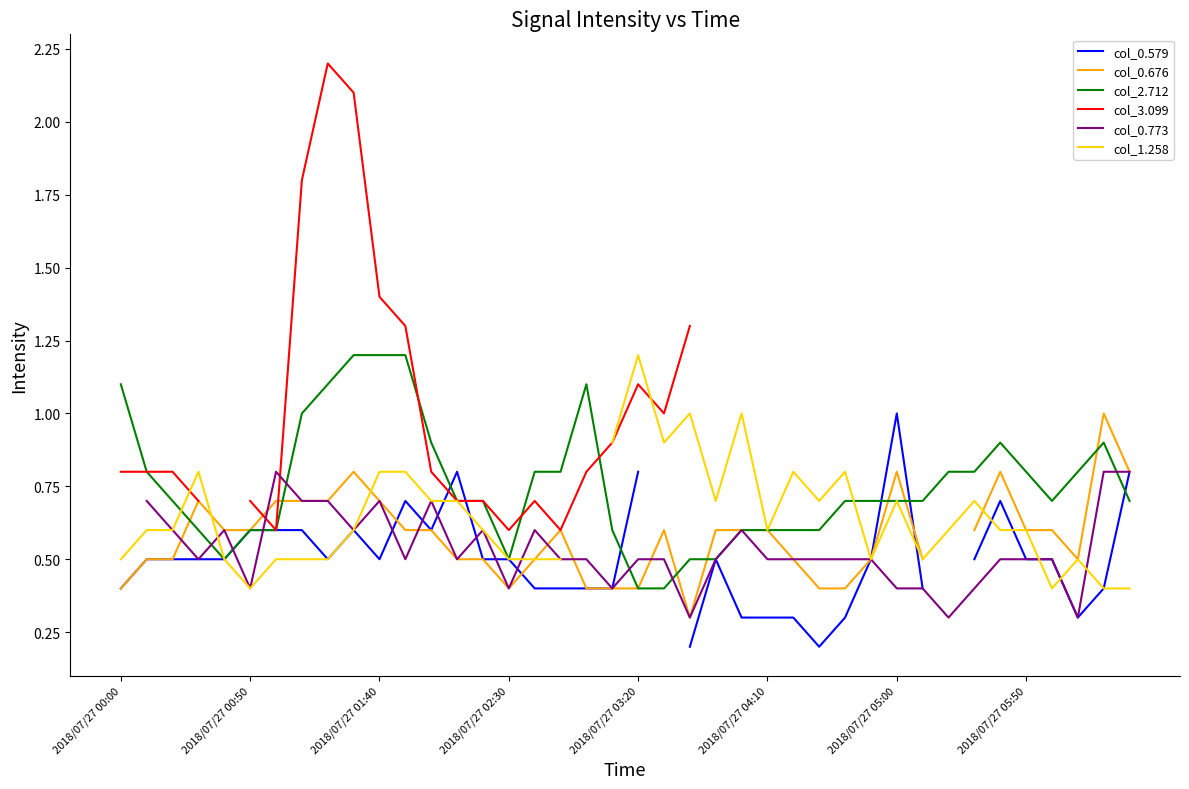

What is the spread (max minus min) of values at 2018/07/27 00:00?

0.7